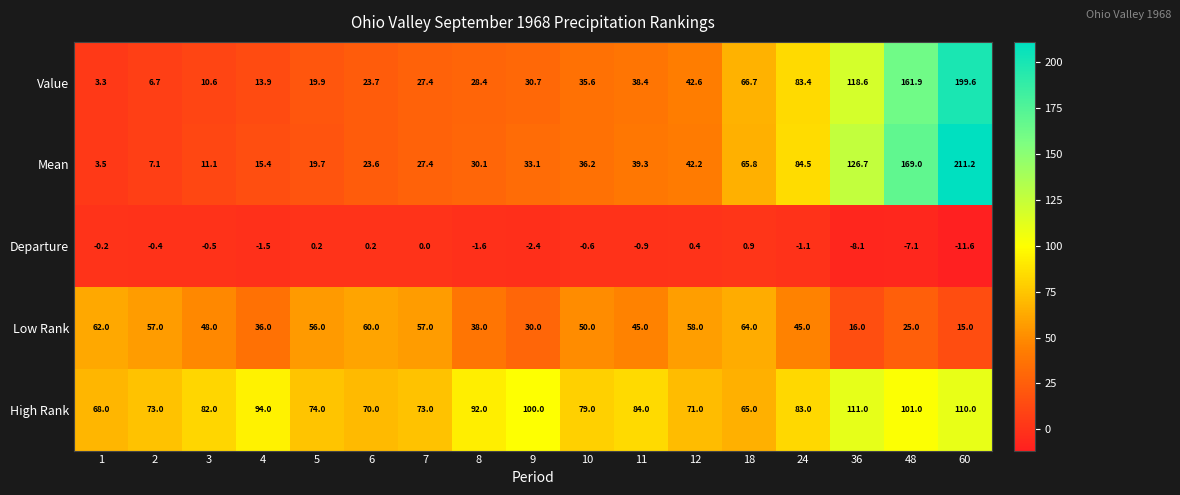

What is the smallest value displayed?

-11.6